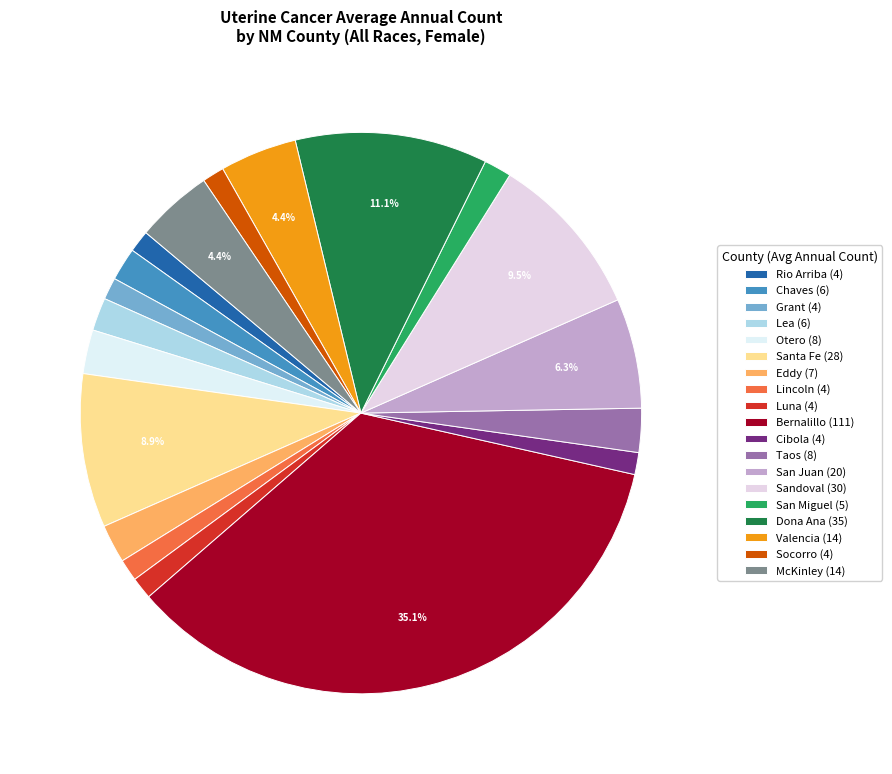

What is the smallest slice in the pie chart?

Rio Arriba